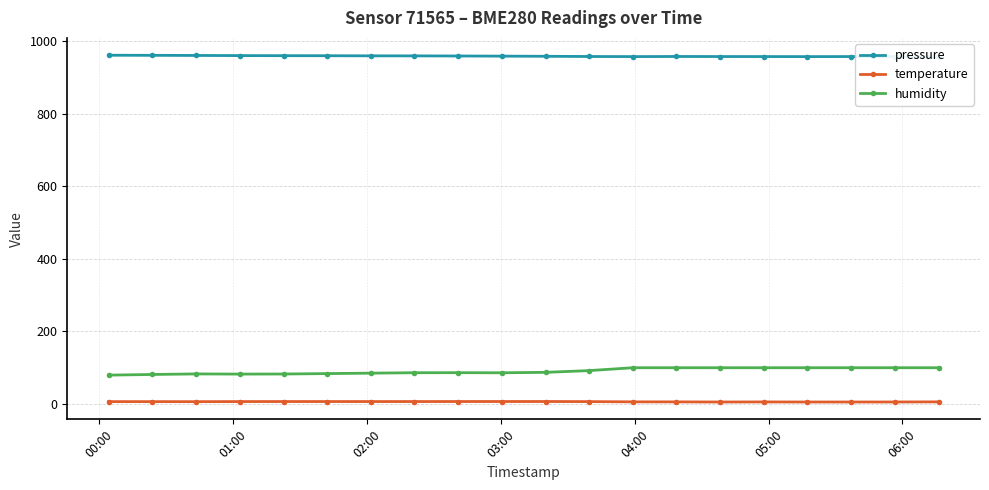

How many categories are shown in the chart?

20